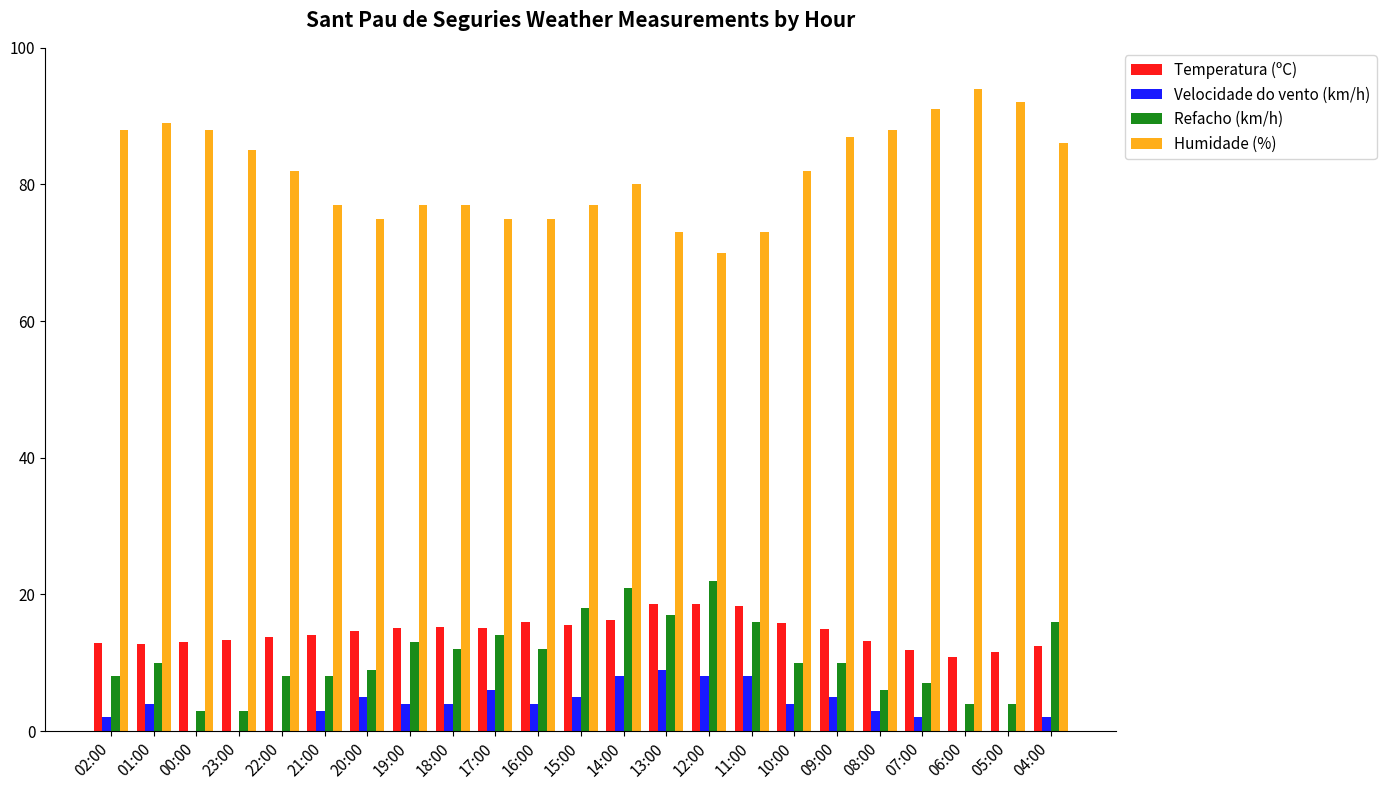

Which category has the highest value in the Humidade (%) series?

06:00